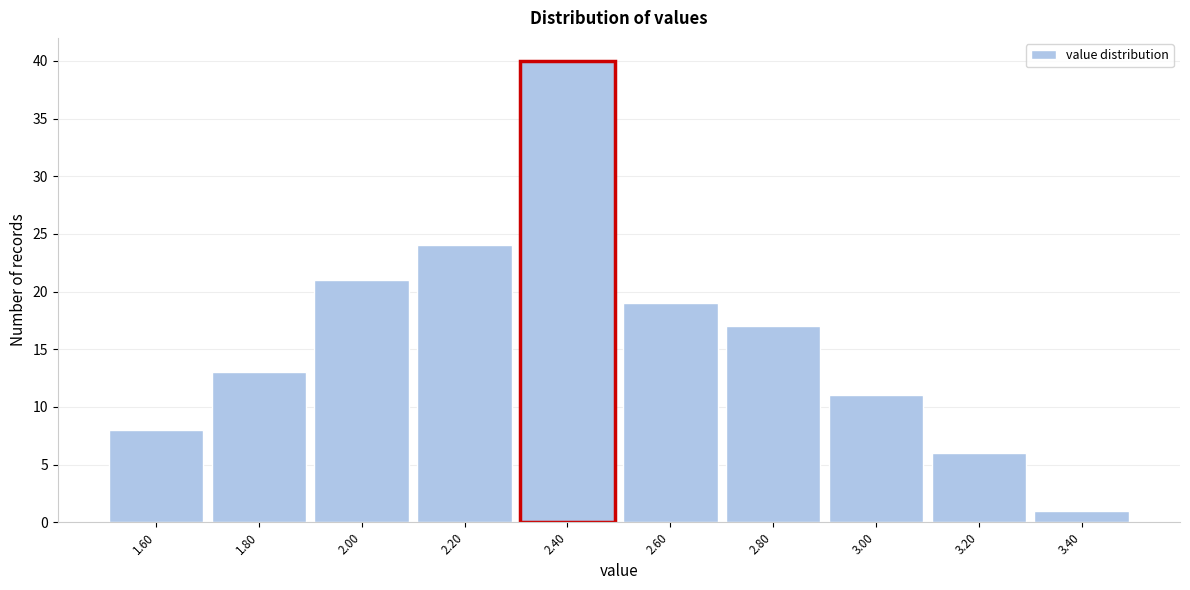

Reading left to right, list all the values displayed in this chart.

1.60=8	1.80=13	2.00=21	2.20=24	2.40=40	2.60=19	2.80=17	3.00=11	3.20=6	3.40=1